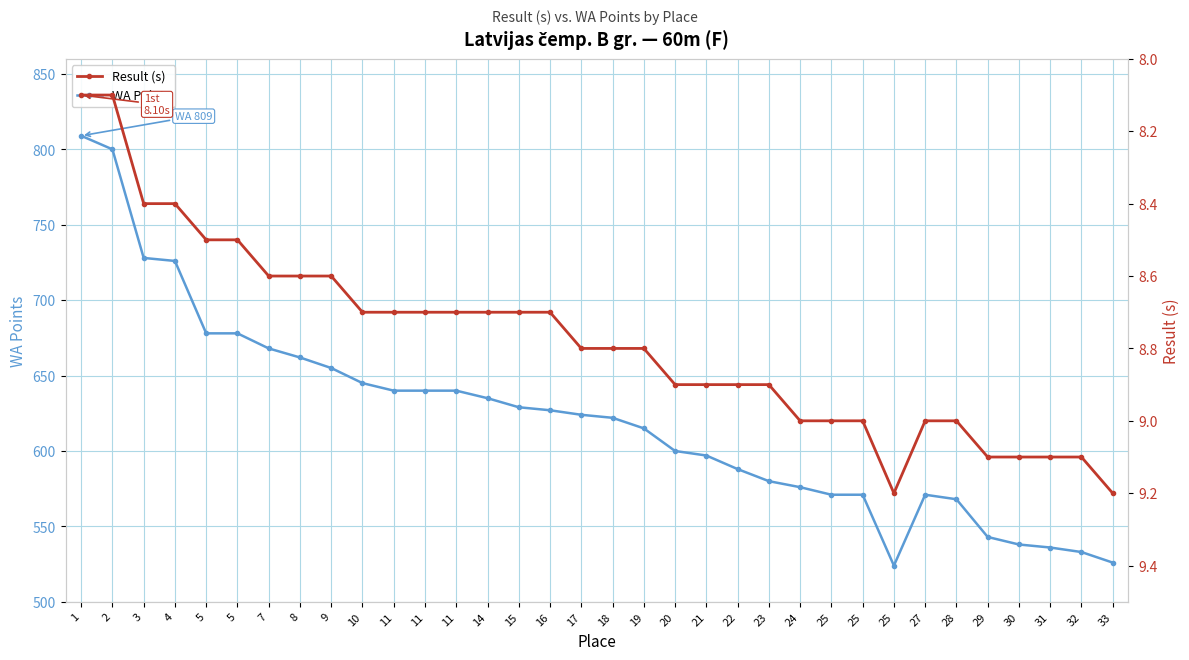

Reading left to right, extract all data points from this chart.

WA Points: 1=809.0	2=800.0	3=728.0	4=726.0	5=678.0	5=678.0	7=668.0	8=662.0	9=655.0	10=645.0	11=640.0	11=640.0	11=640.0	14=635.0	15=629.0	16=627.0	17=624.0	18=622.0	19=615.0	20=600.0	21=597.0	22=588.0	23=580.0	24=576.0	25=571.0	25=571.0	25=524.0	27=571.0	28=568.0	29=543.0	30=538.0	31=536.0	32=533.0	33=526.0
Result (s): 1=8.1	2=8.1	3=8.4	4=8.4	5=8.5	5=8.5	7=8.6	8=8.6	9=8.6	10=8.7	11=8.7	11=8.7	11=8.7	14=8.7	15=8.7	16=8.7	17=8.8	18=8.8	19=8.8	20=8.9	21=8.9	22=8.9	23=8.9	24=9.0	25=9.0	25=9.0	25=9.2	27=9.0	28=9.0	29=9.1	30=9.1	31=9.1	32=9.1	33=9.2